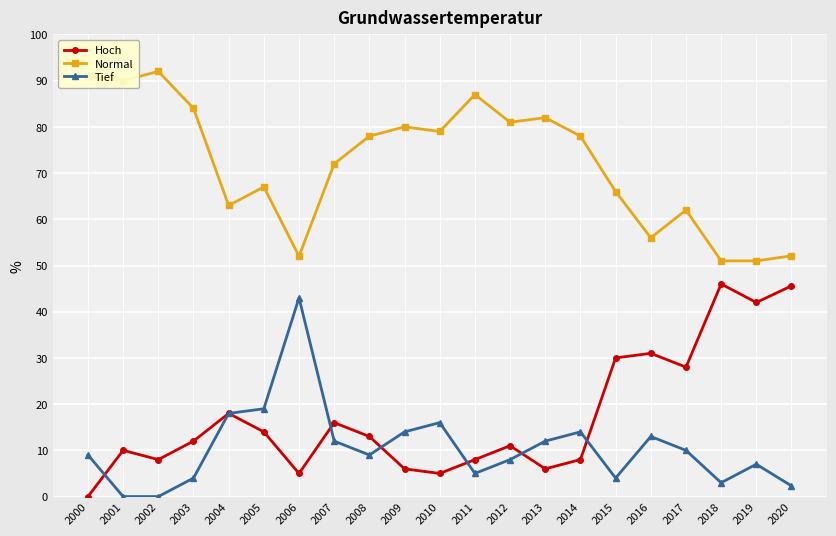

How many distinct data groups are displayed?

3